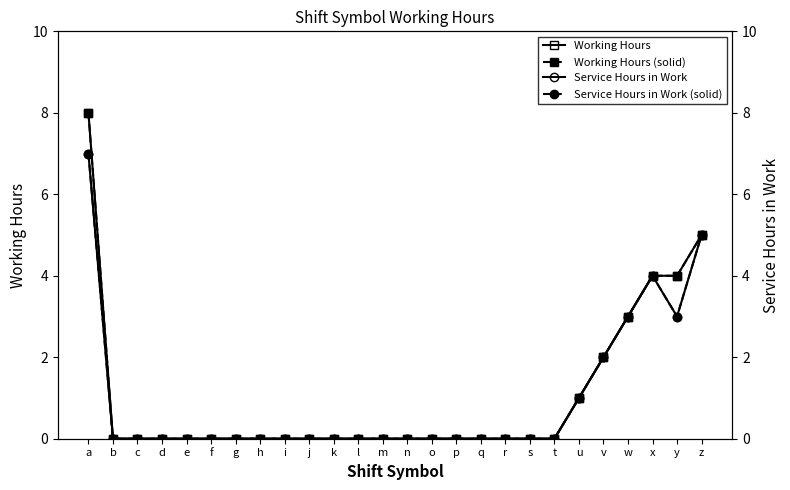

List the series in order of their peak value, lowest first.

Service Hours in Work, Service Hours in Work (solid), Working Hours, Working Hours (solid)